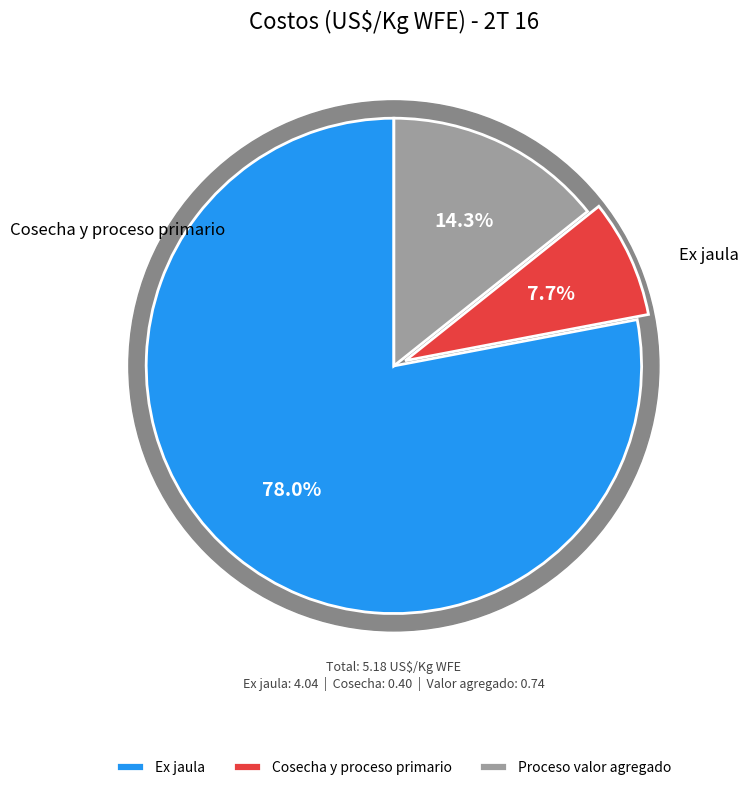

Between Proceso valor agregado and Ex jaula, which is larger?

Ex jaula